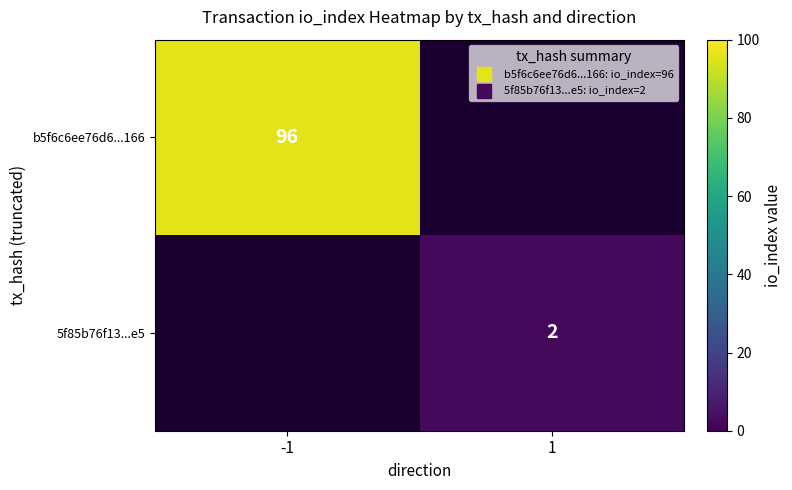

Rank the series at -1 from highest to lowest value.

b5f6c6ee76d6...166, 5f85b76f13...e5